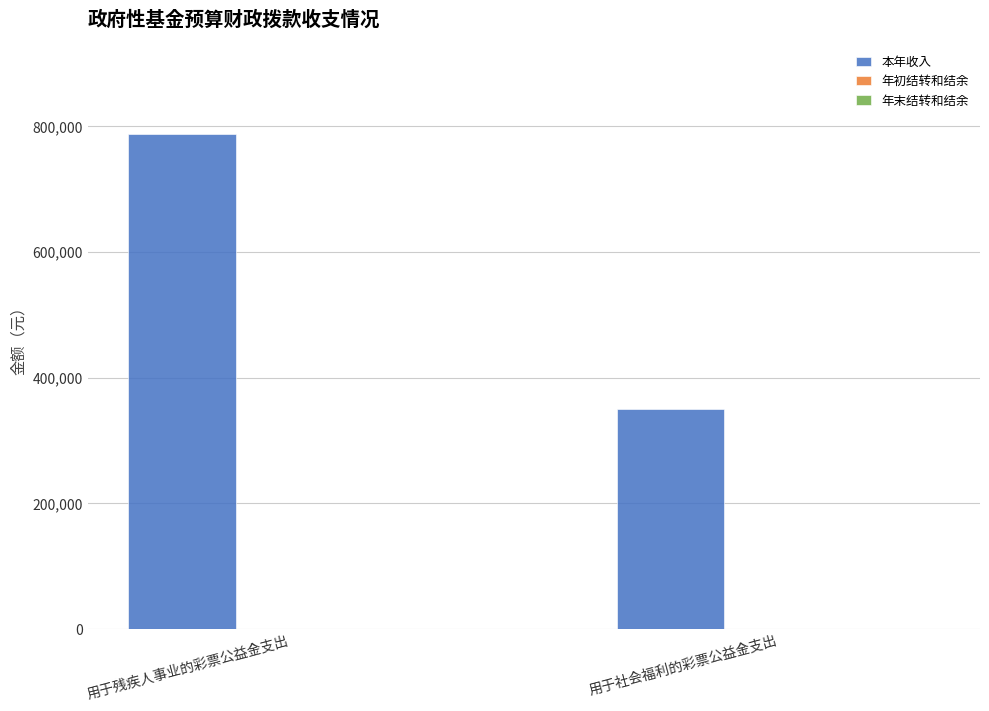

Which category has the lowest value across all series?

用于社会福利的彩票公益金支出